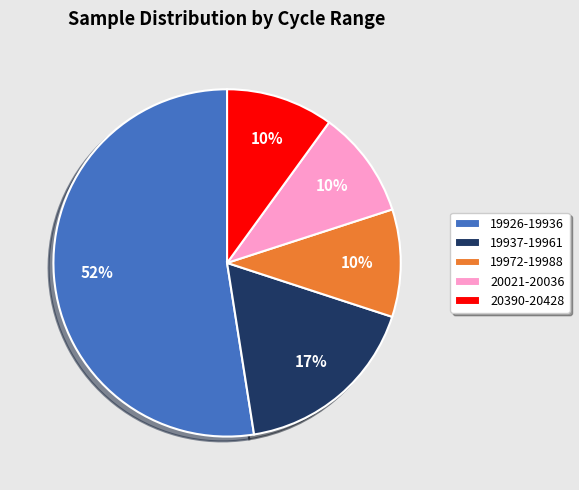

Which category has the biggest portion of the pie?

19926-19936